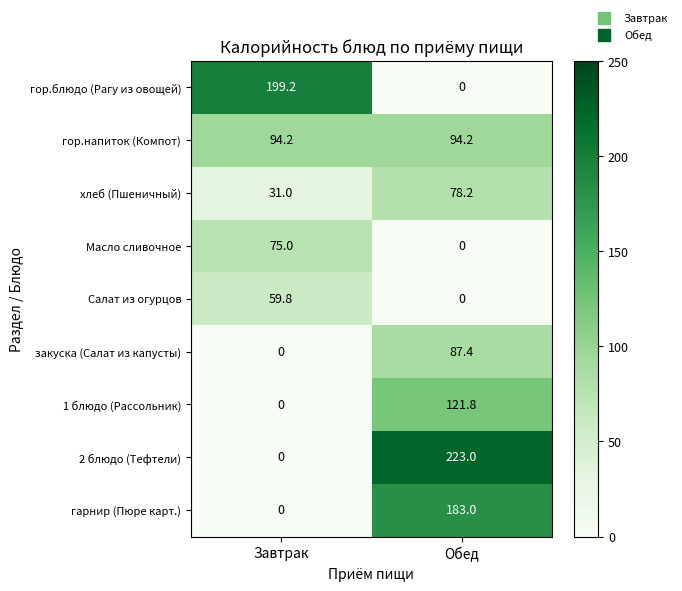

Reading left to right, list all the values displayed in this chart.

гор.блюдо (Рагу из овощей): Завтрак=199.2	Обед=0.0
гор.напиток (Компот): Завтрак=94.2	Обед=94.2
хлеб (Пшеничный): Завтрак=31.0	Обед=78.2
Масло сливочное: Завтрак=75.0	Обед=0.0
Салат из огурцов: Завтрак=59.8	Обед=0.0
закуска (Салат из капусты): Завтрак=0.0	Обед=87.4
1 блюдо (Рассольник): Завтрак=0.0	Обед=121.8
2 блюдо (Тефтели): Завтрак=0.0	Обед=223.0
гарнир (Пюре карт.): Завтрак=0.0	Обед=183.0